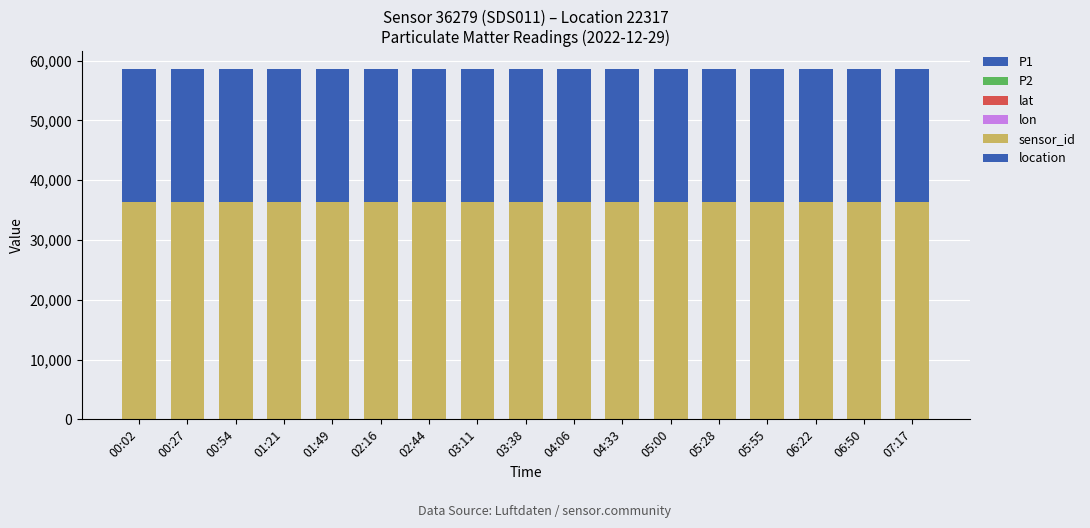

Does the chart contain stacked bars?

Yes